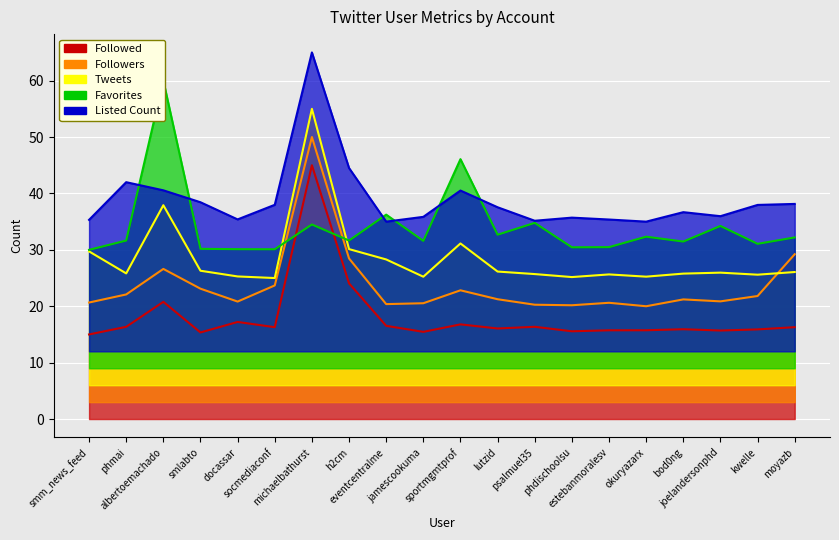

How many intersections are there between Favorites and Tweets?

2